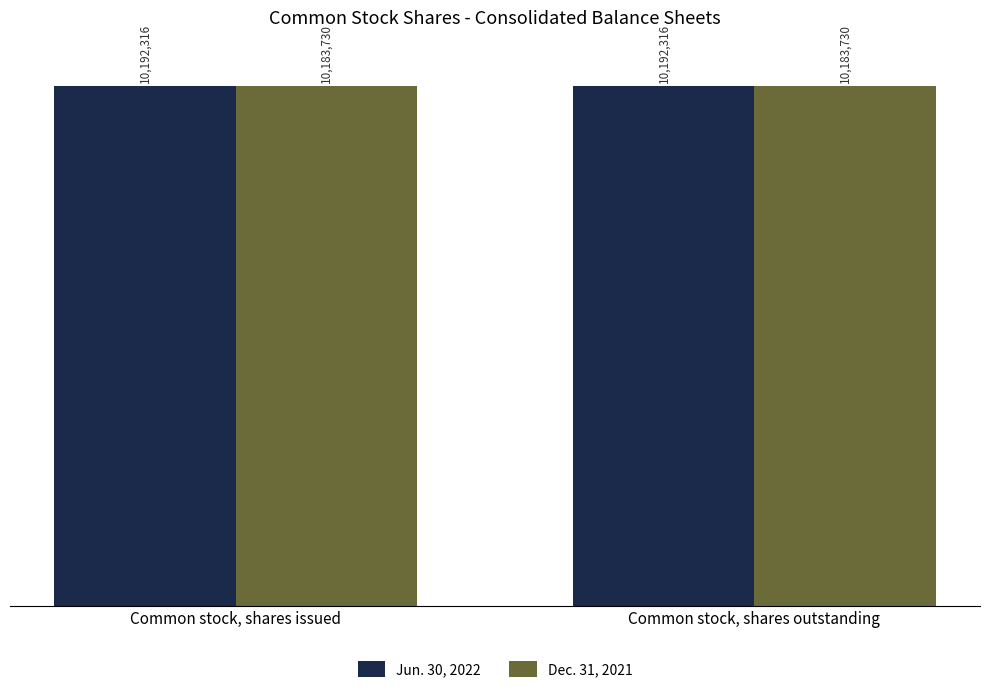

What is the sum of all Dec. 31, 2021 values?

20367460